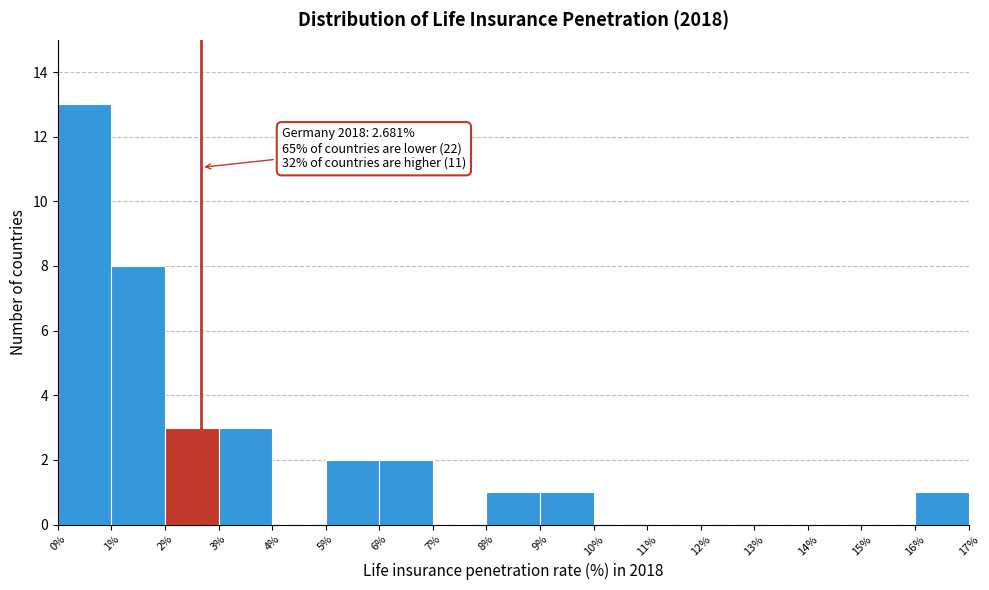

Over which range of the x-axis is the bar tallest?

0% to 1%